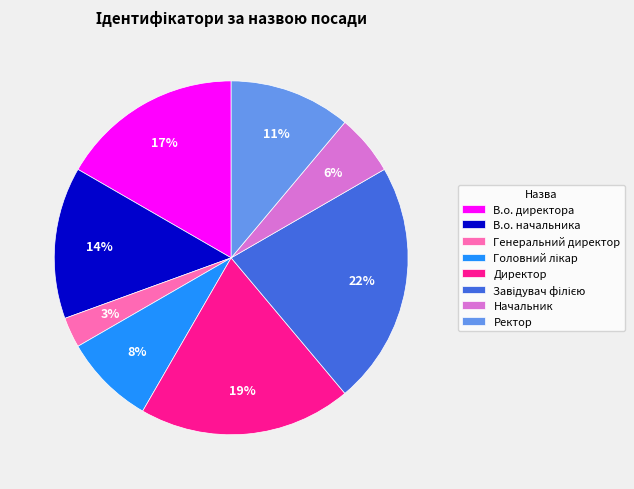

Which has a higher value, В.о. начальника or Генеральний директор?

В.о. начальника